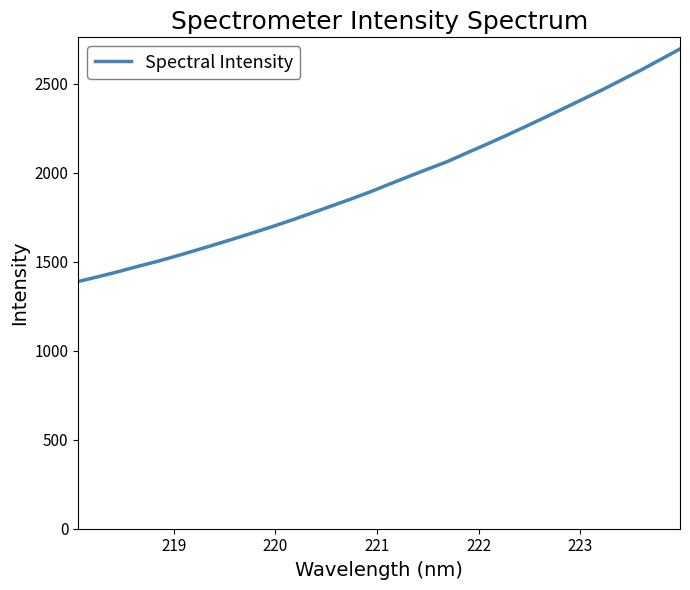

How many series are shown in this chart?

1